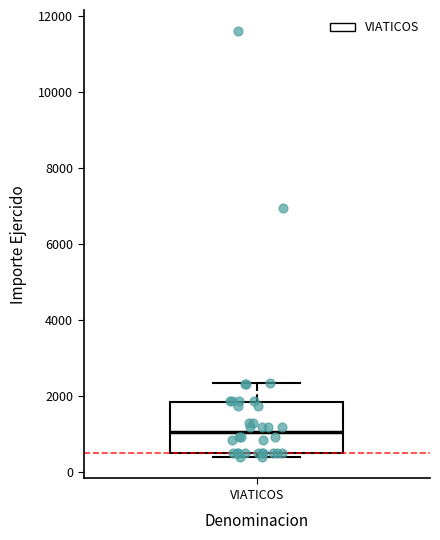

Read this box plot against the y-axis: the position of the median line, the range covered by the box, and the ends of both whiskers. The values are not printed on the chart, so give them approximately, as read against the axis.

median 1000, box 600 to 1800, whiskers 400 to 2400